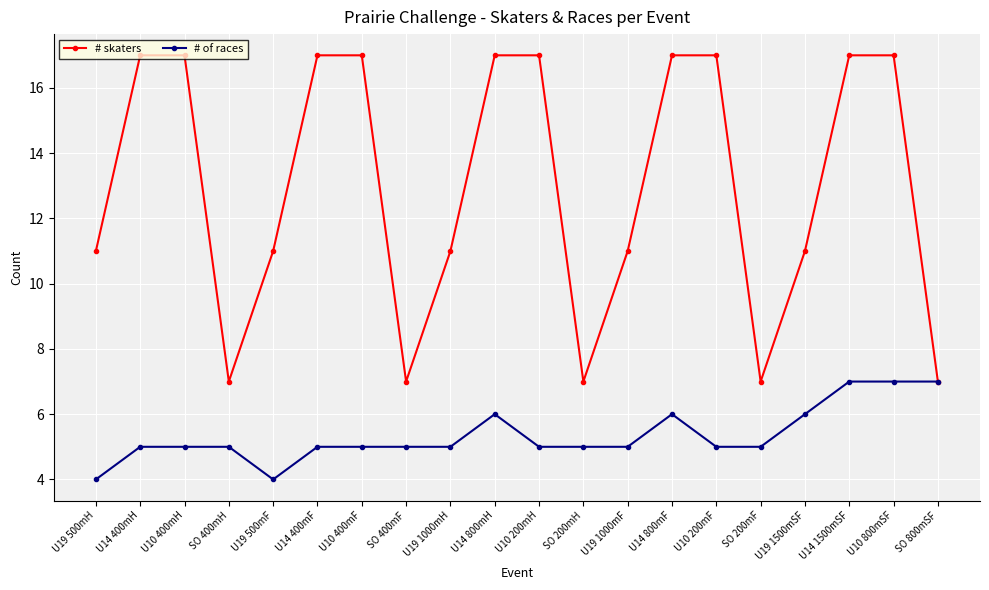

What is the difference between the second highest and minimum values in the # skaters series?

10